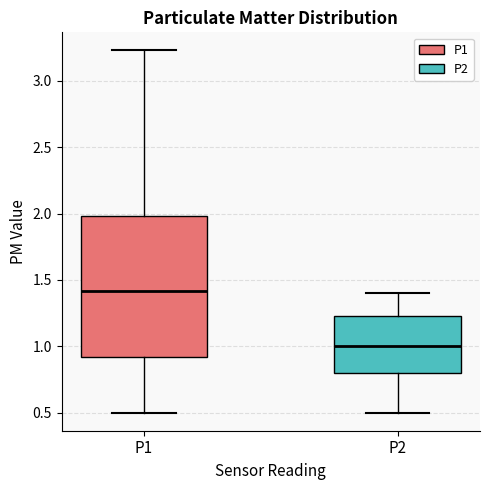

Where is the lower edge of the box for P1 on the y-axis? The values are not printed on the chart, so give them approximately, as read against the axis.

0.90